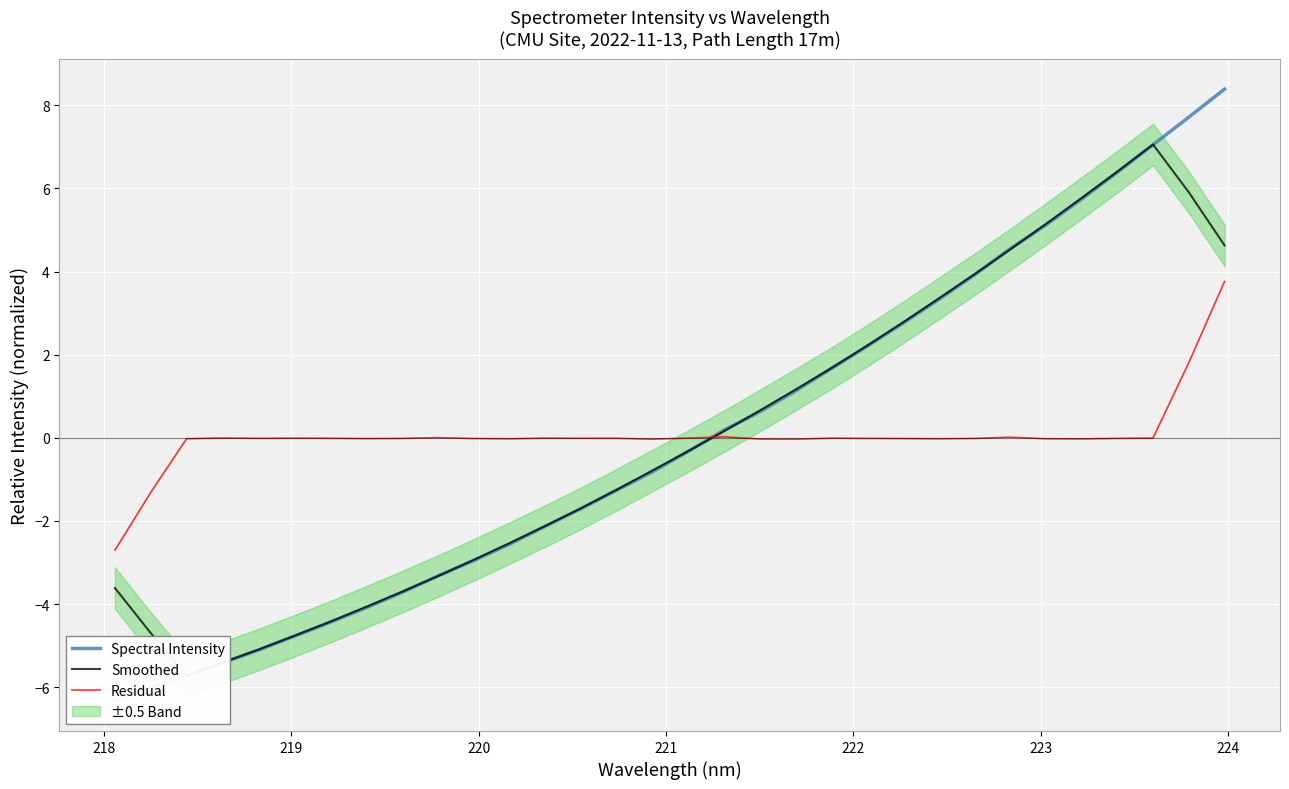

How many intersections are there between Spectral Intensity and Residual?

1